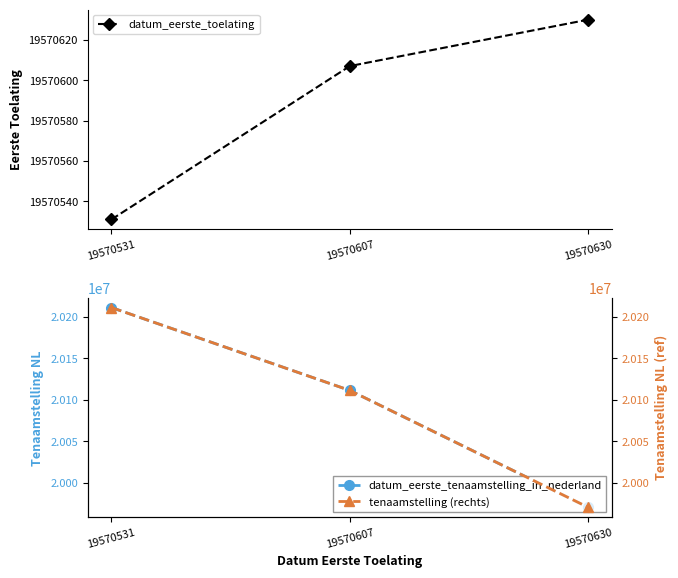

How many lines are shown in the chart?

3